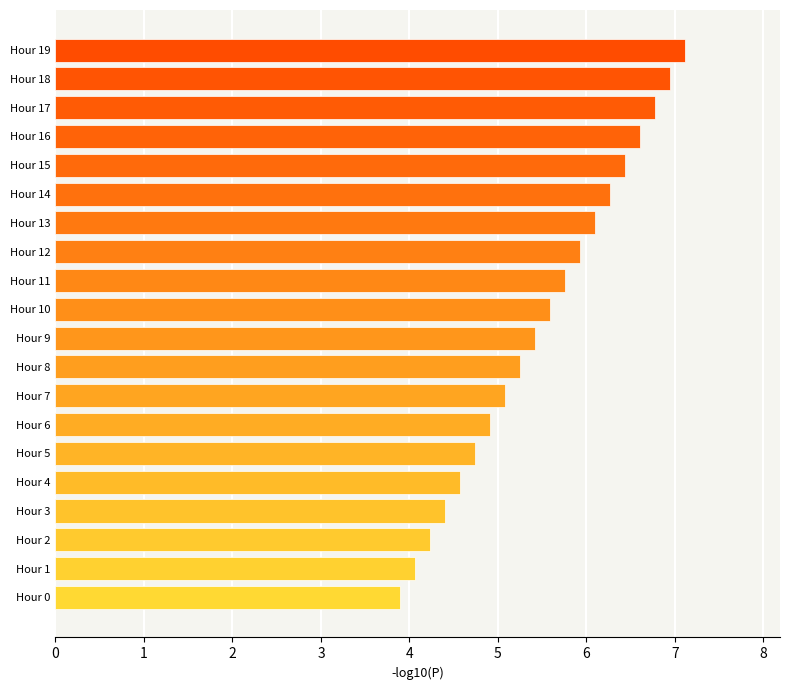

What is the average value?

5.5